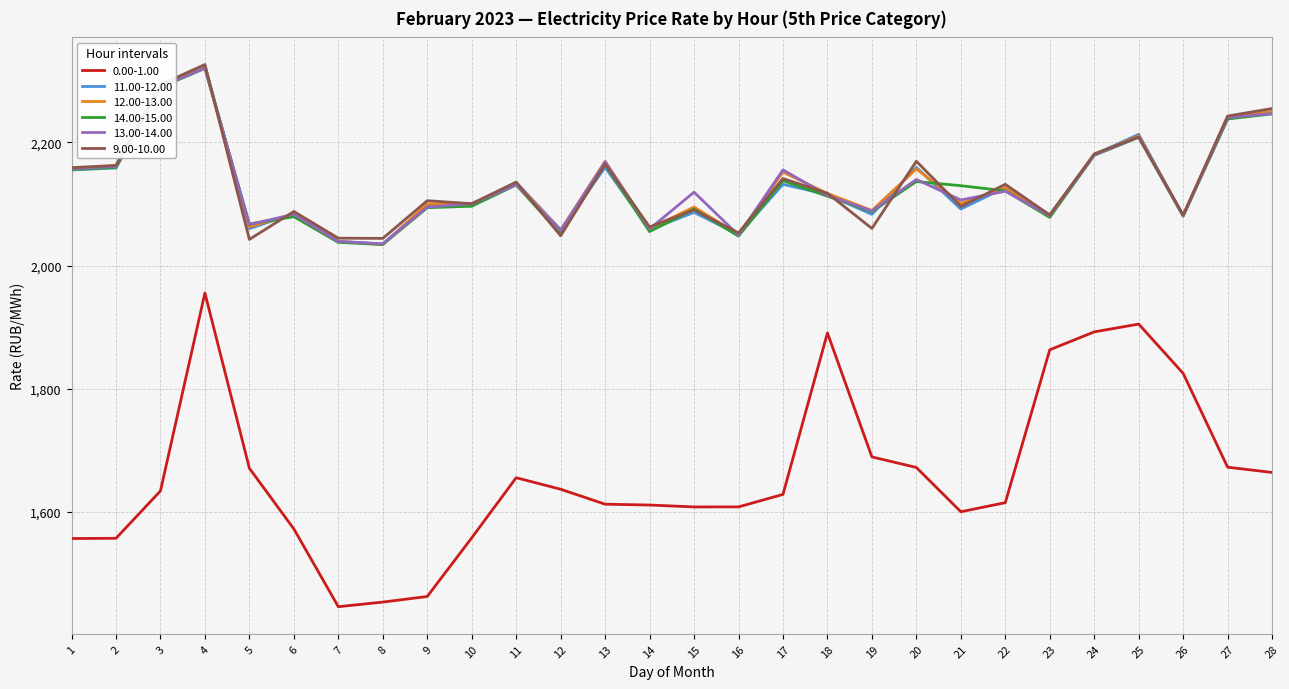

True or false: 13.00-14.00 and 0.00-1.00 intersect in this chart.

False